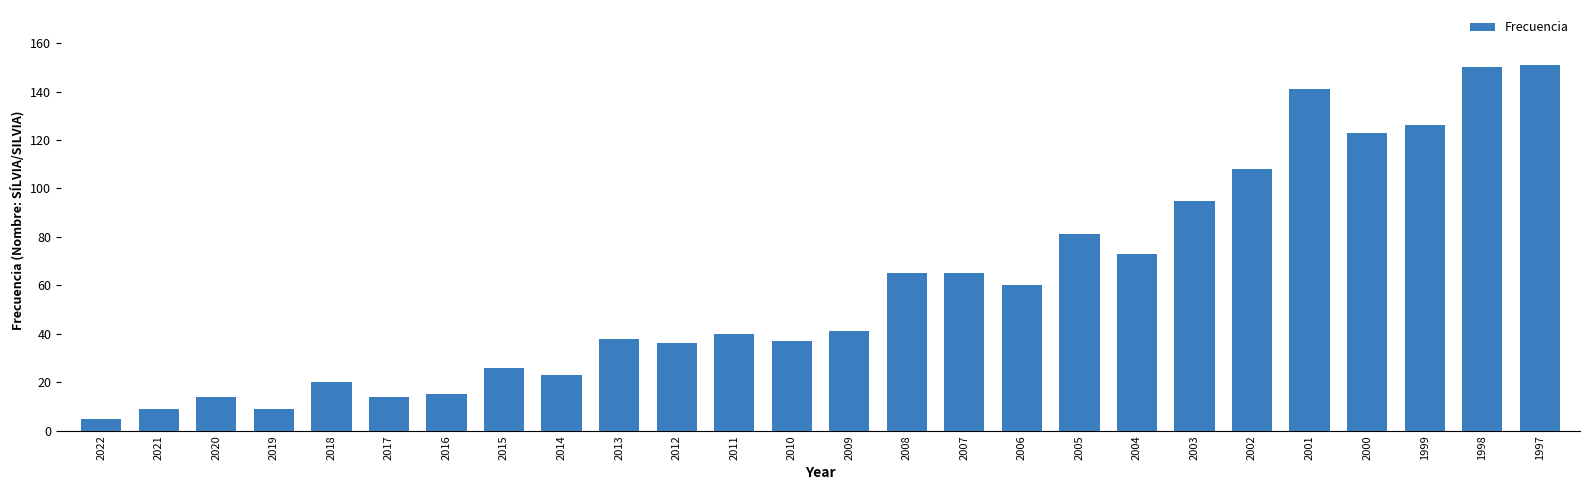

What is the sum of all values?

1565